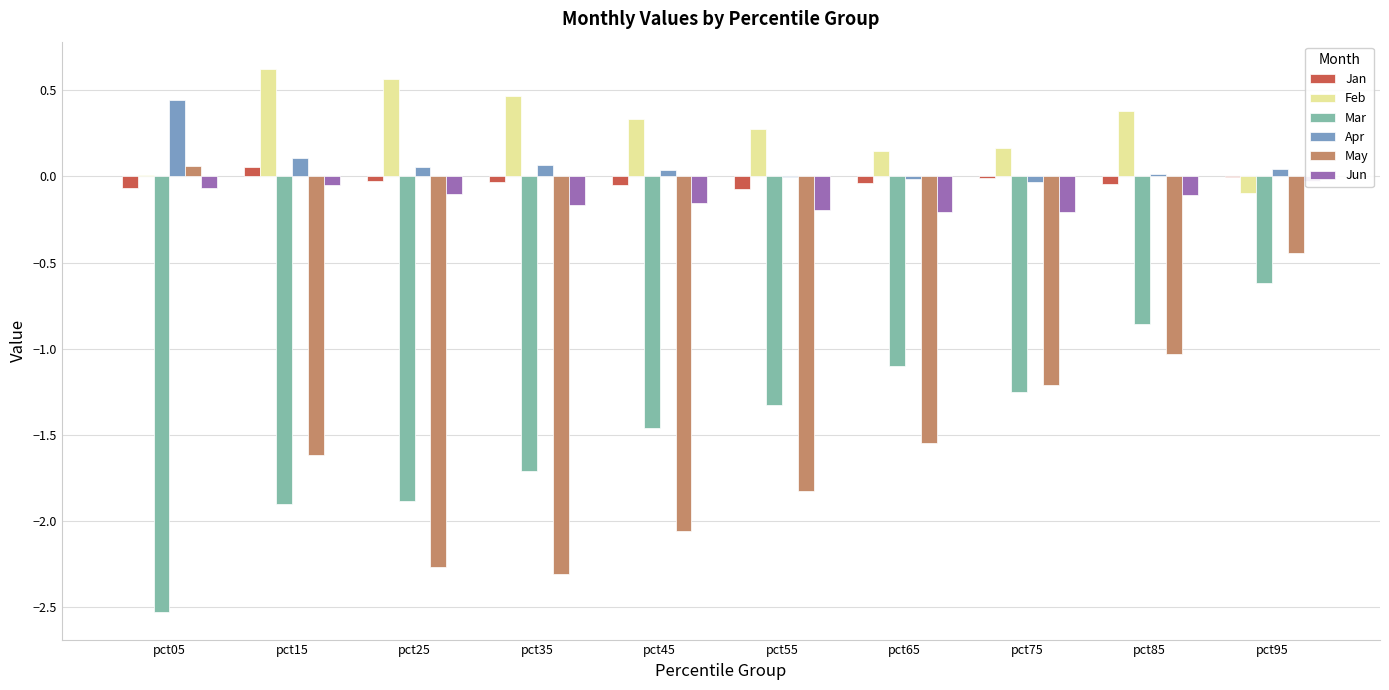

Which has a higher value, pct95 or pct05?

pct95